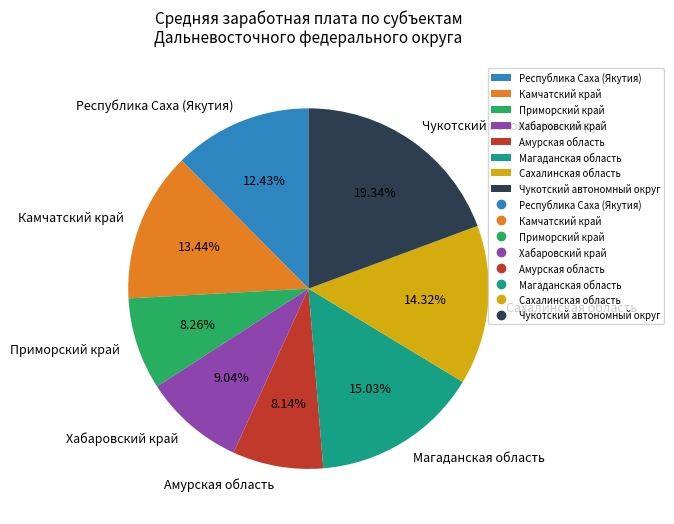

Do Хабаровский край and Чукотский автономный округ together represent more than half of the pie?

No